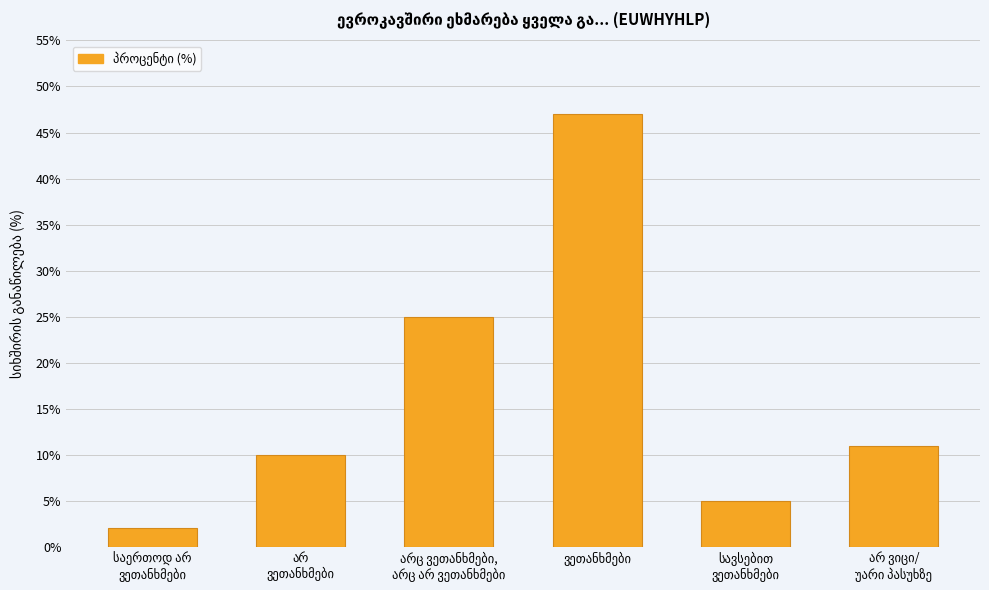

What is the greatest value displayed?

47